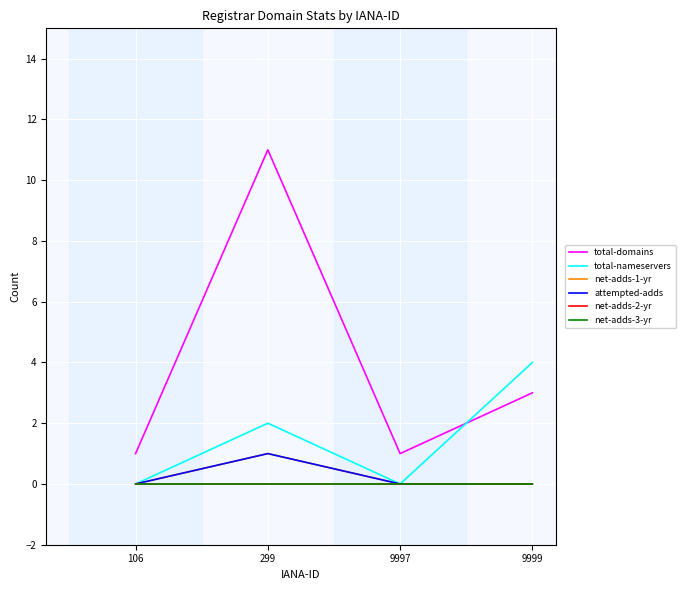

Does the chart display data point markers on the line(s)?

No